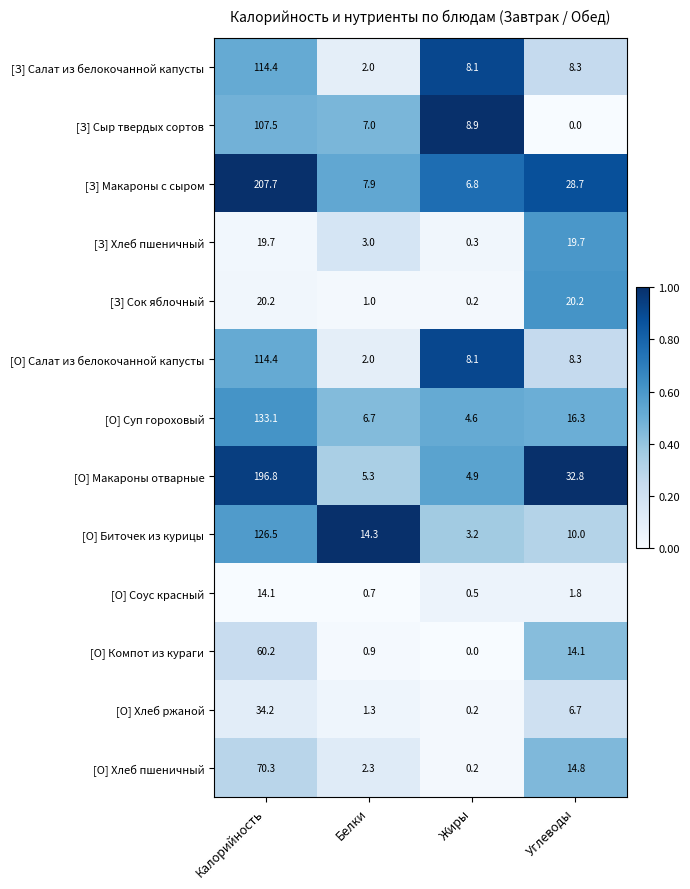

Between Калорийность and Белки, which series saw the biggest shift?

[З] Макароны с сыром